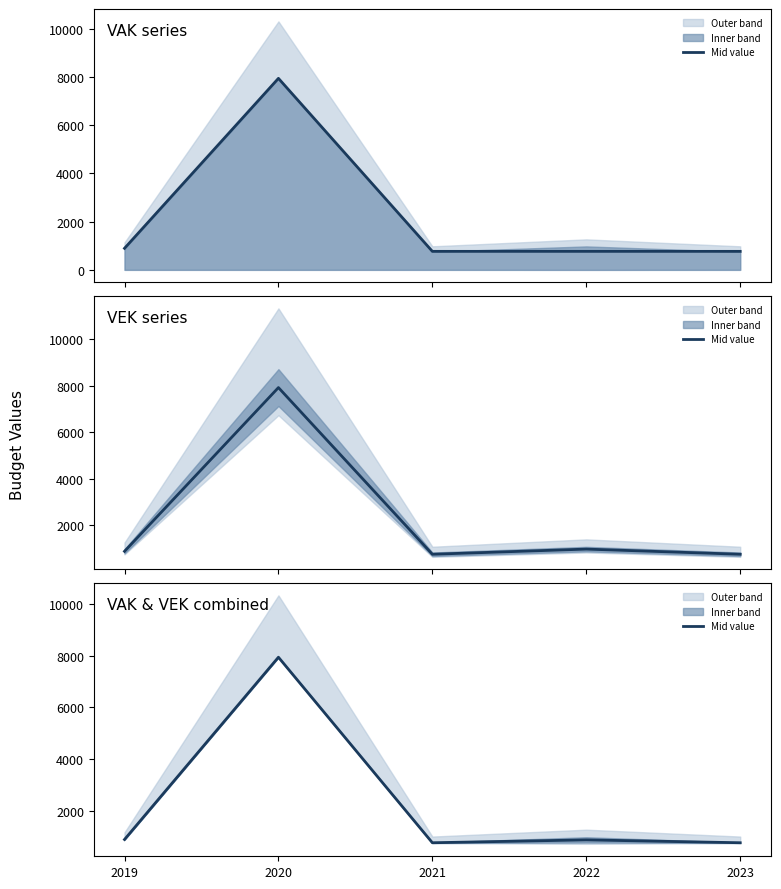

What is the sum of all values?

11215.5